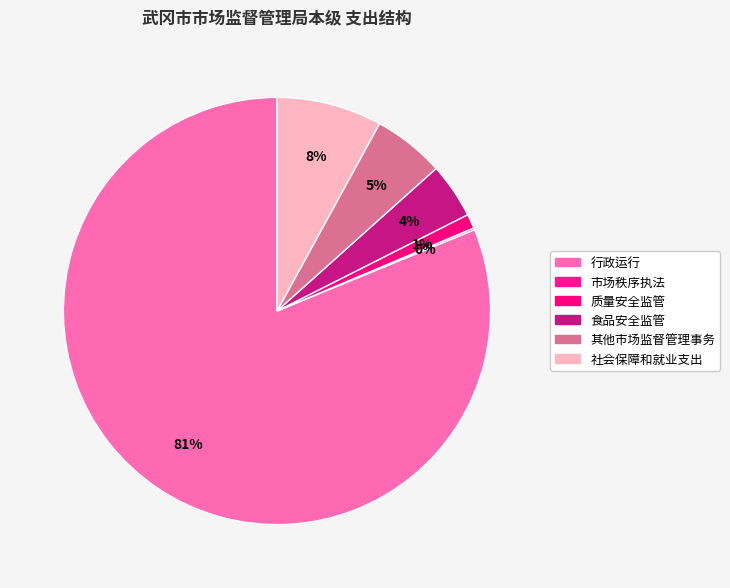

Rank the categories by value from highest to lowest.

行政运行, 社会保障和就业支出, 其他市场监督管理事务, 食品安全监管, 质量安全监管, 市场秩序执法